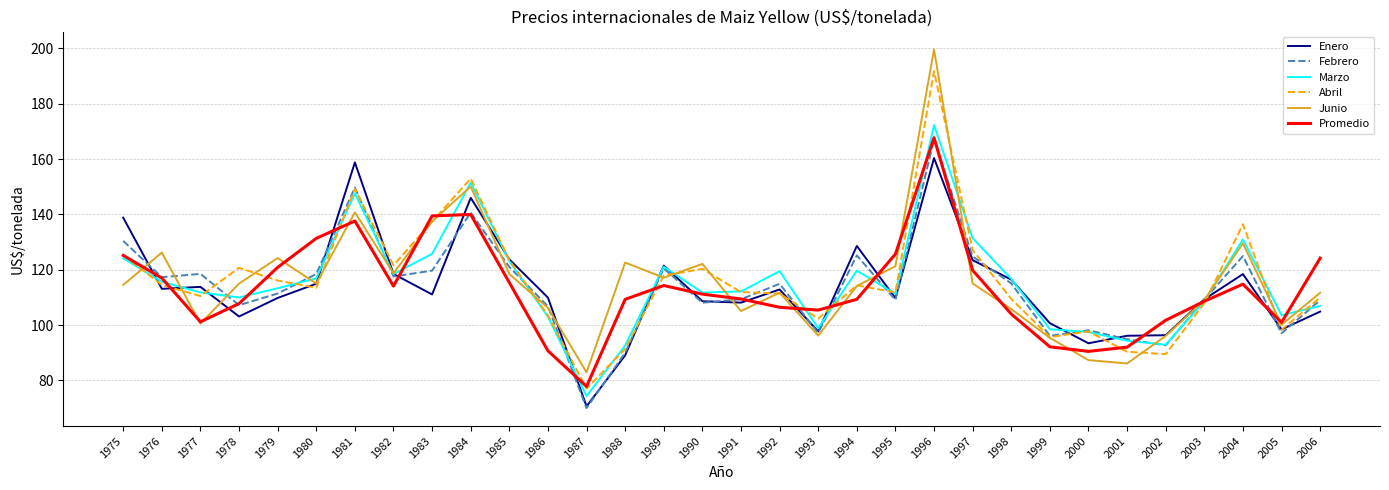

The value of Promedio at 1995 is 125.7. True or false?

True